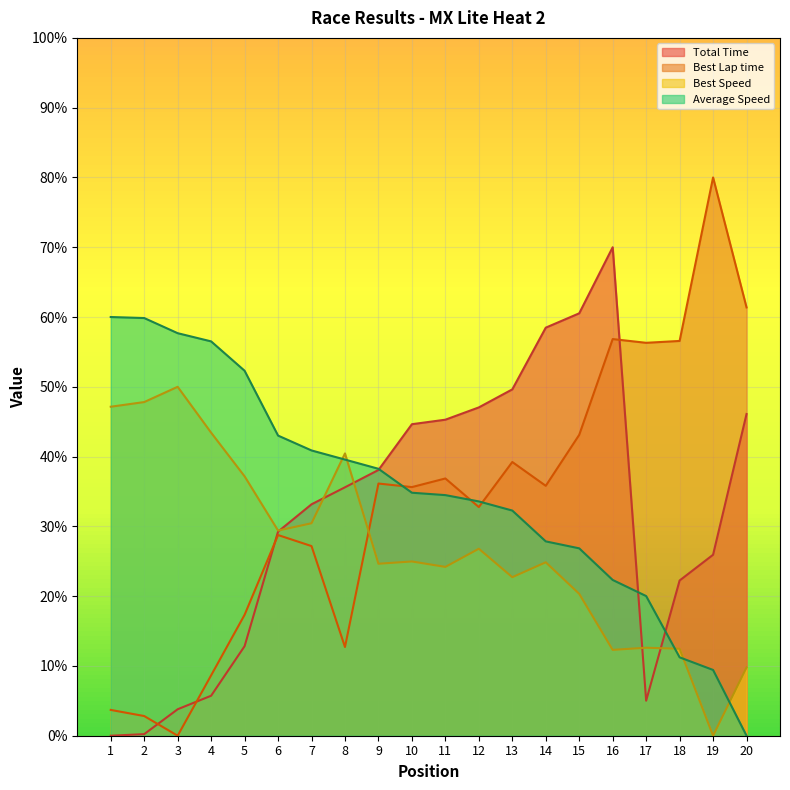

Which series has the largest total across all categories?

Average Speed